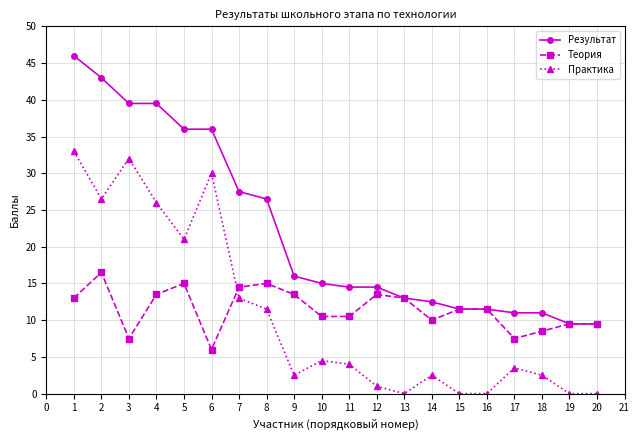

The value of Практика at 5 is 7.1. True or false?

False